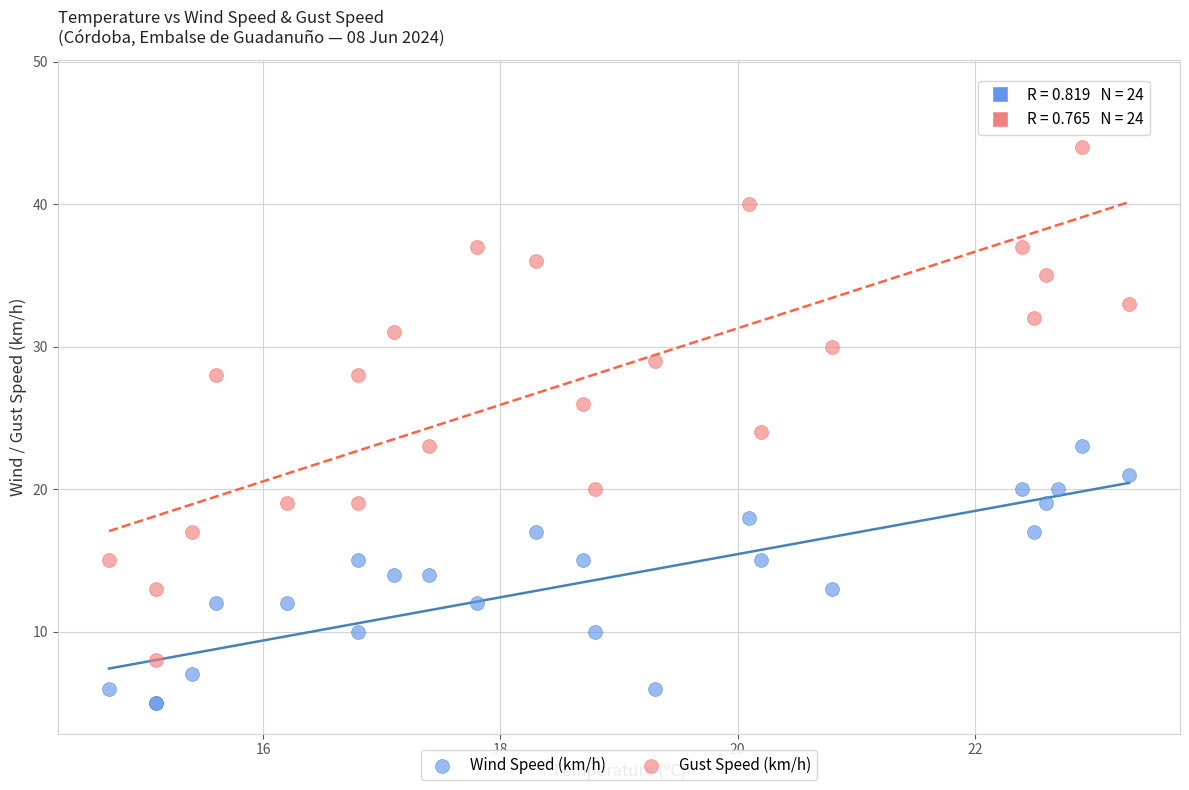

What are all the series names shown in the legend?

Wind Speed (km/h), Gust Speed (km/h)